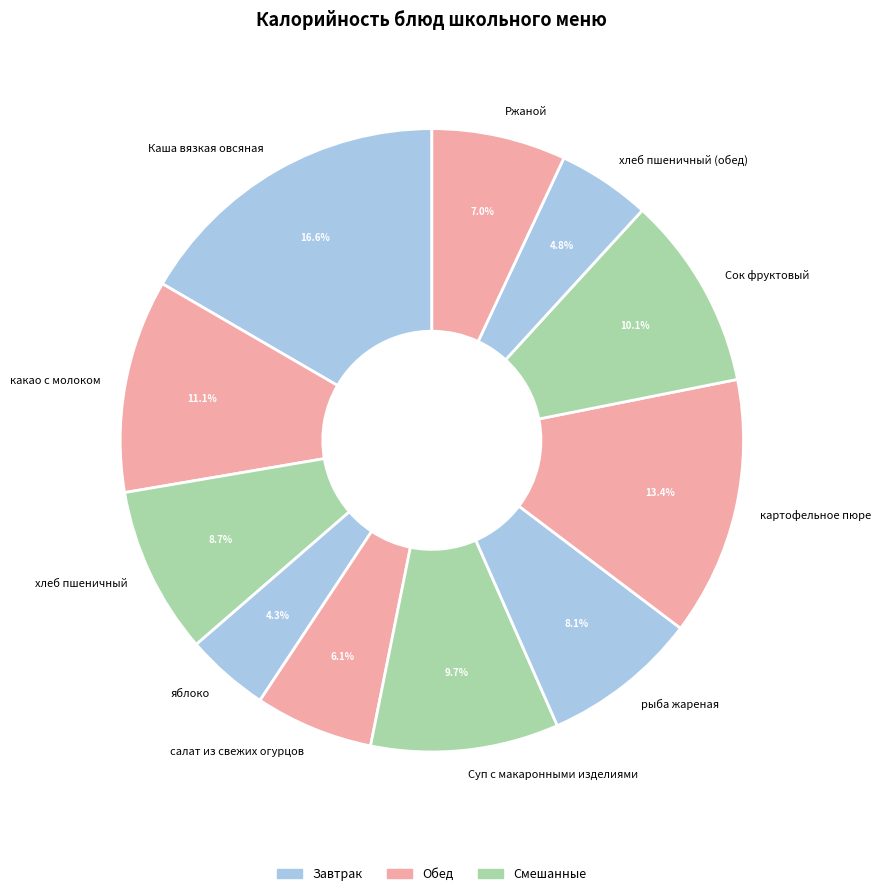

To the nearest percent, what is the combined percentage of салат из свежих огурцов and рыба жареная?

14%